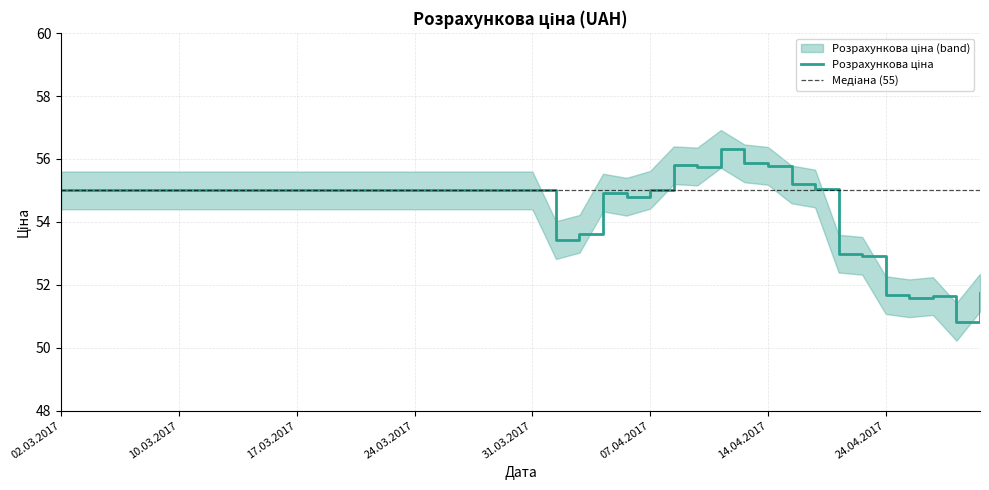

What is the change in value from 06.03.2017 to 20.04.2017?

-2.0